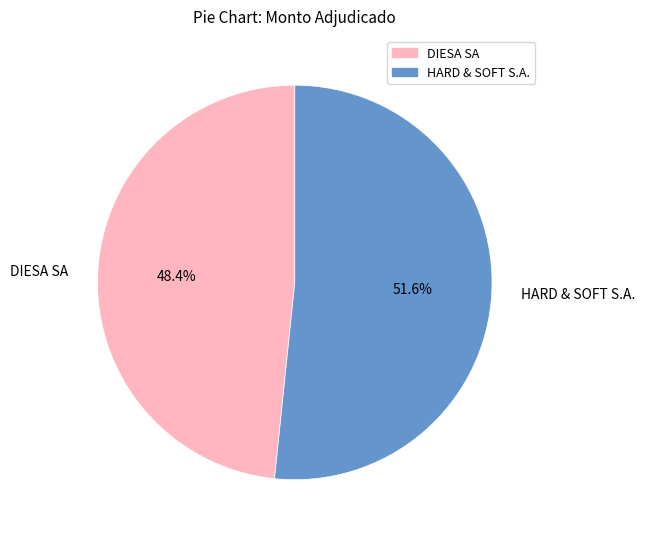

To the nearest percent, what is the average slice percentage?

50%